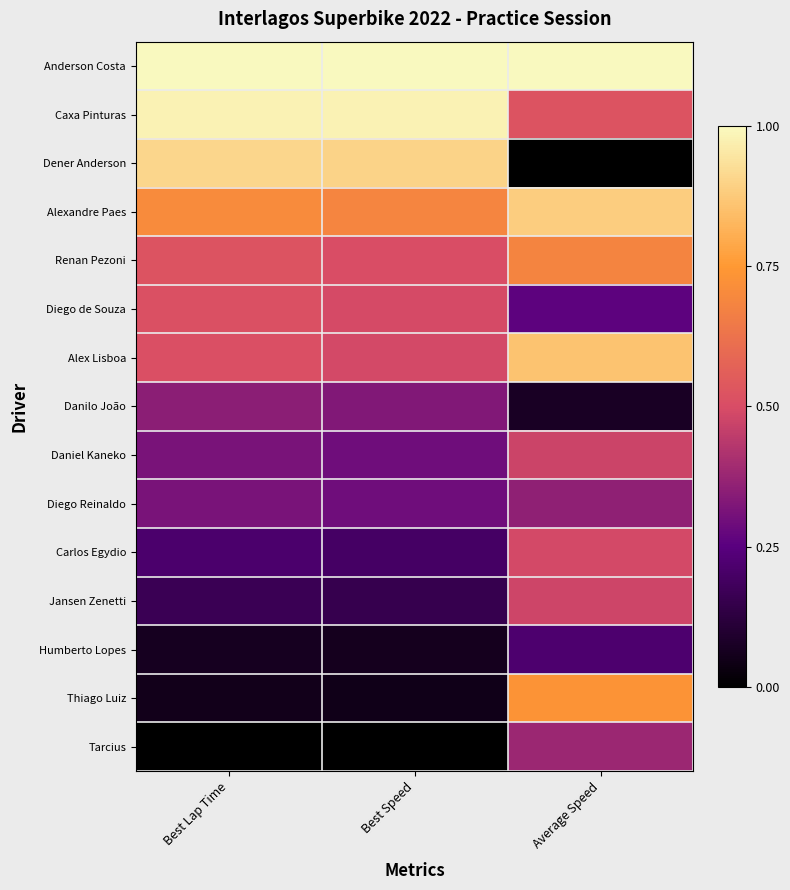

Between Average Speed and Best Speed, which is larger?

Average Speed